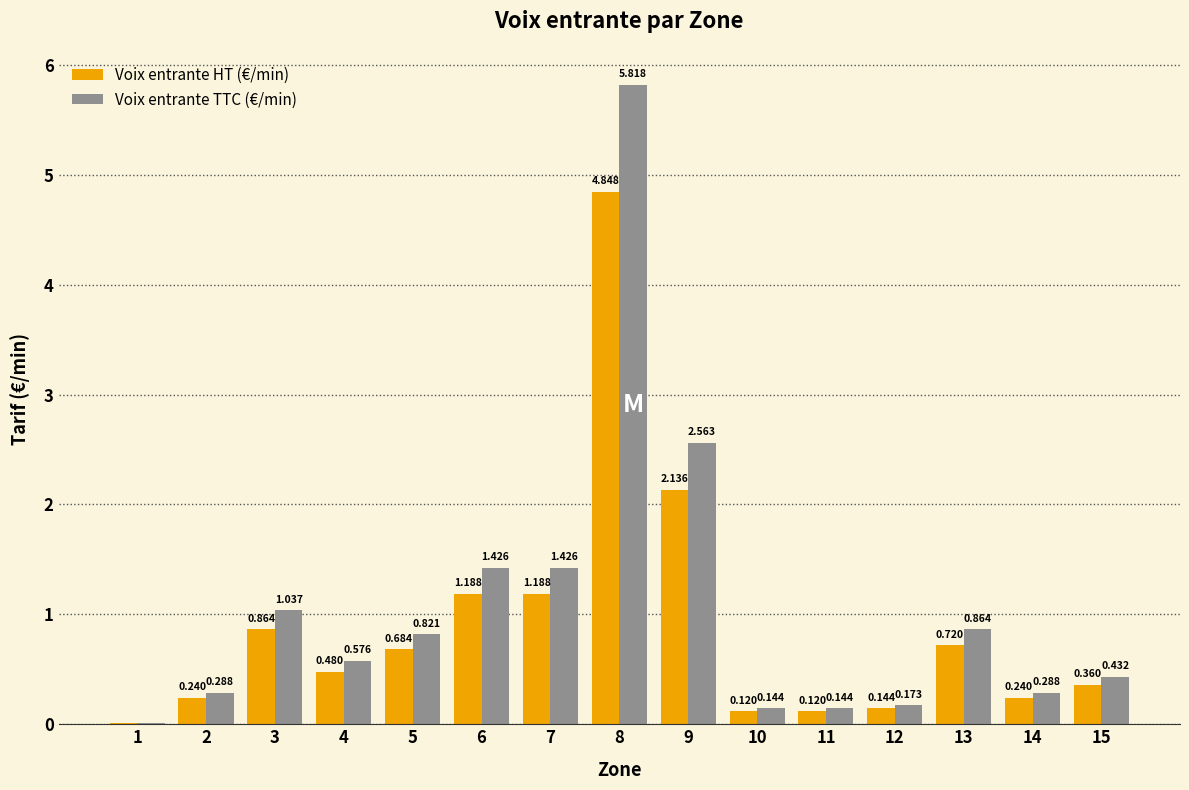

Does the chart contain stacked bars?

No